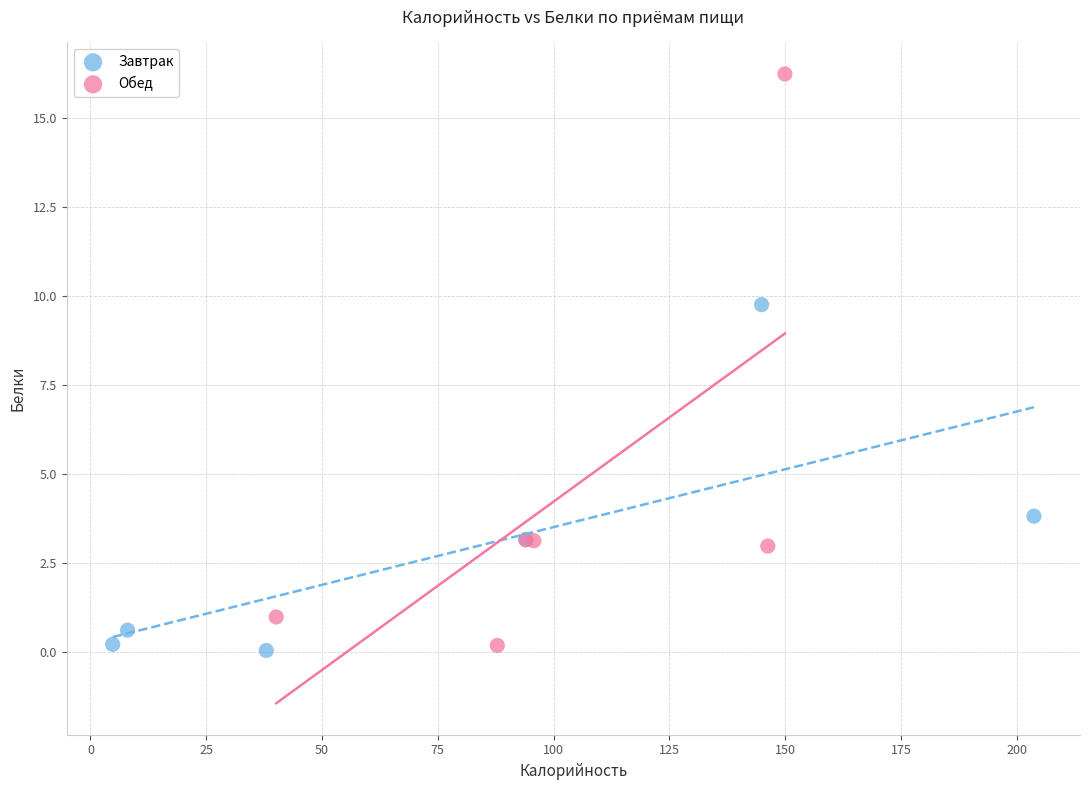

Which series has the widest spread of Y values?

Обед